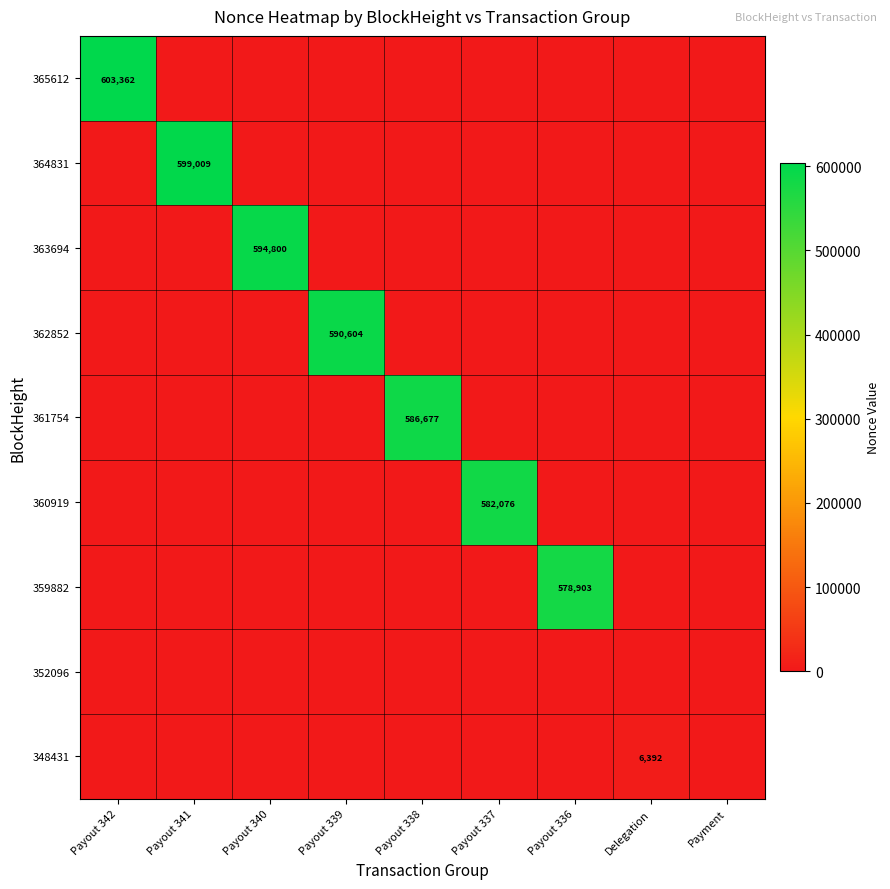

Is it true that 363694 equals 594800 at Payout 340?

True